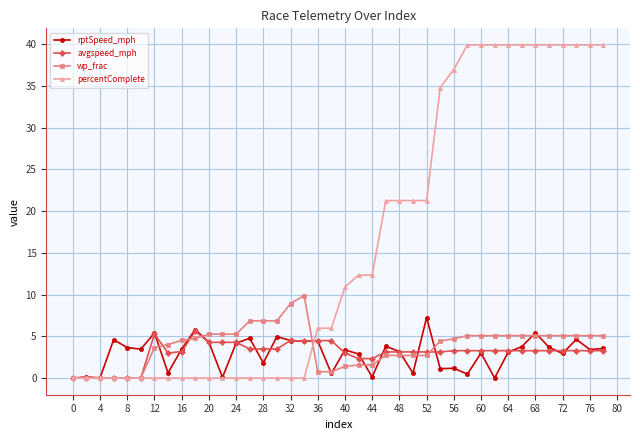

Which series has the largest total across all categories?

percentComplete